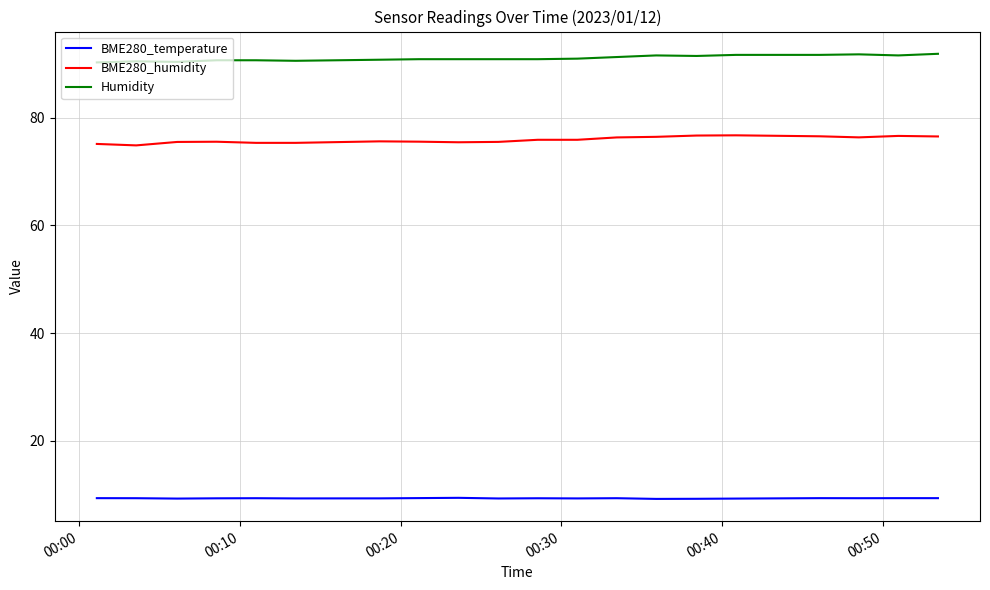

At how many categories does at least one series exceed 76?

20